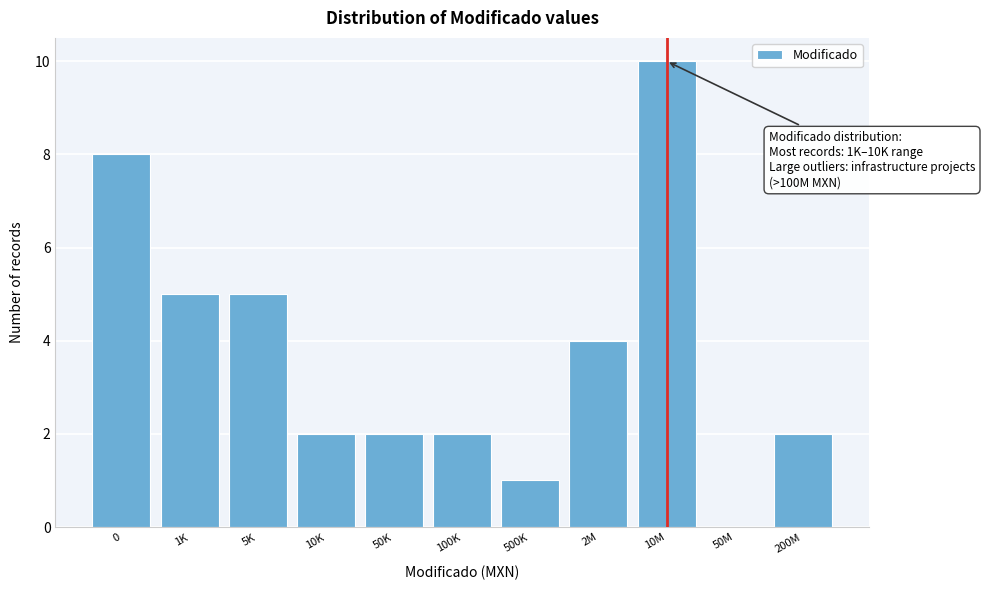

Reading left to right, list all the values displayed in this chart.

0=8	1K=5	5K=5	10K=2	50K=2	100K=2	500K=1	2M=4	10M=10	50M=0	200M=2